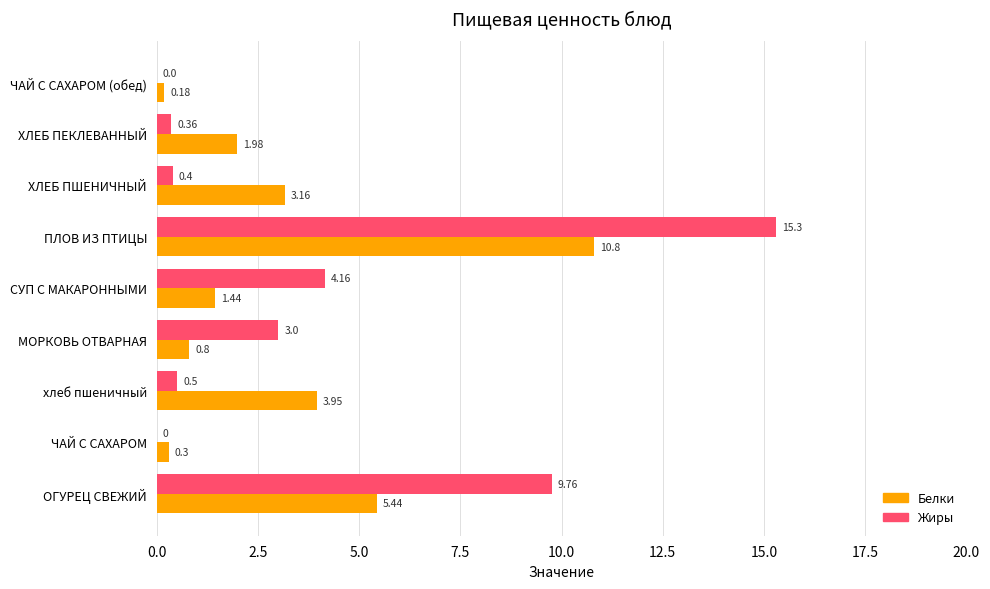

What is the sum of all Белки values?

28.1